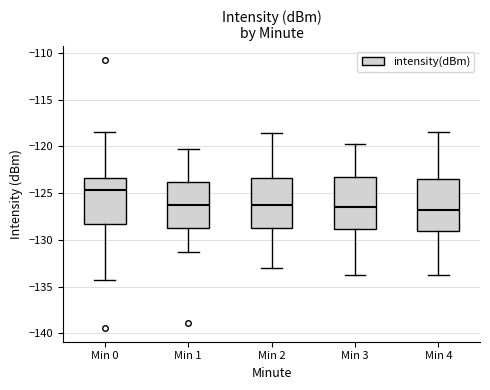

Which box's median line is the highest?

Min 0